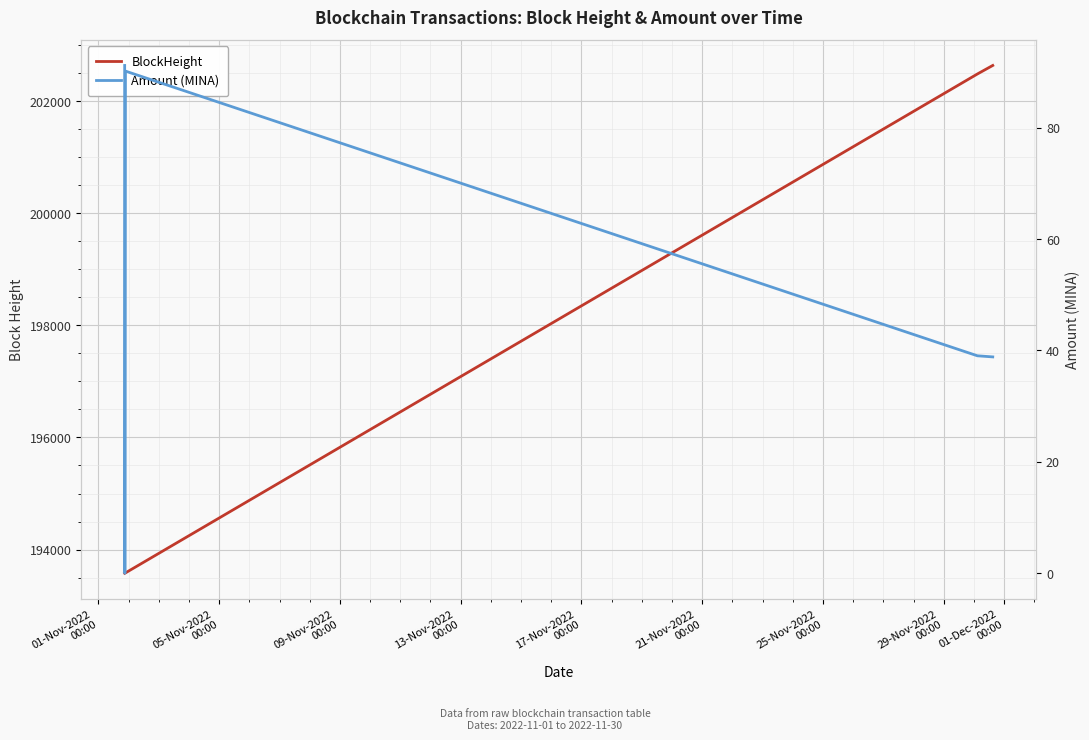

What is the label of the 4th point from the left?

13-Nov-2022
00:00